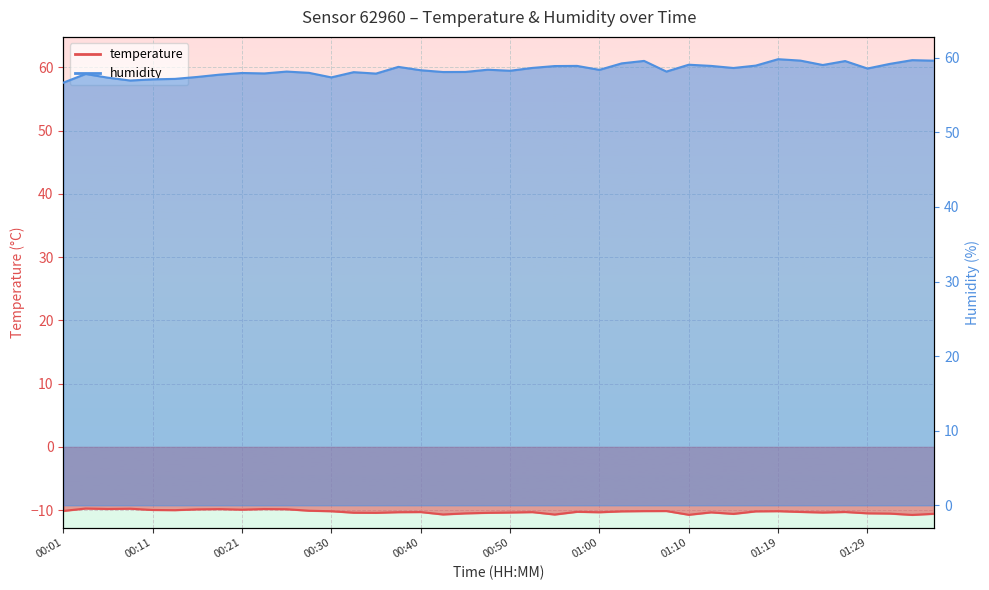

What is the maximum value shown in the chart?

59.8